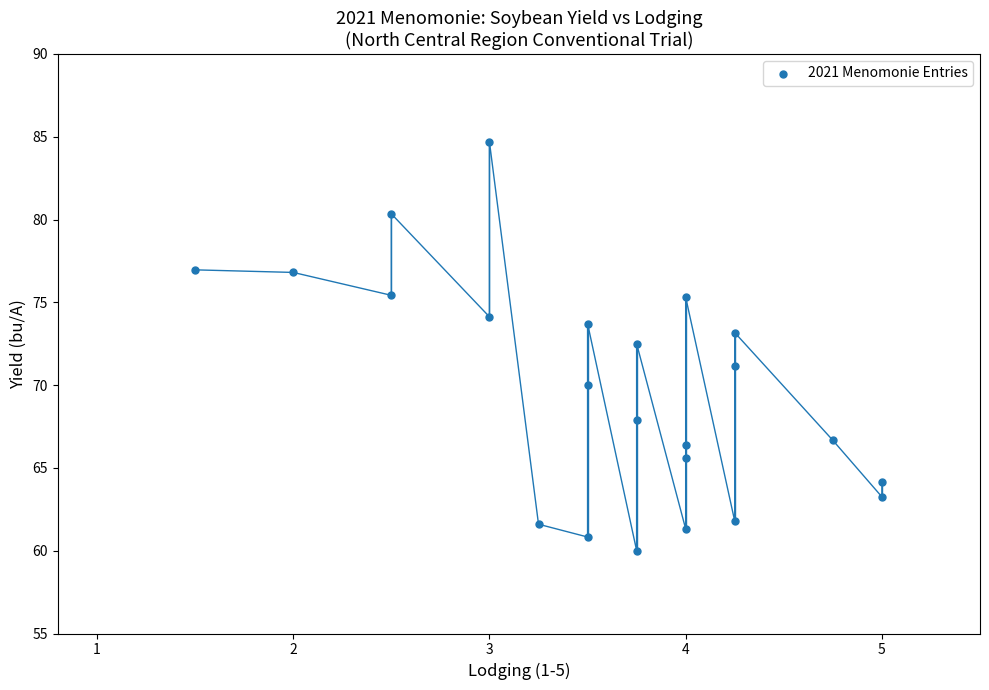

What is the range of Y values (max minus min)?

24.7